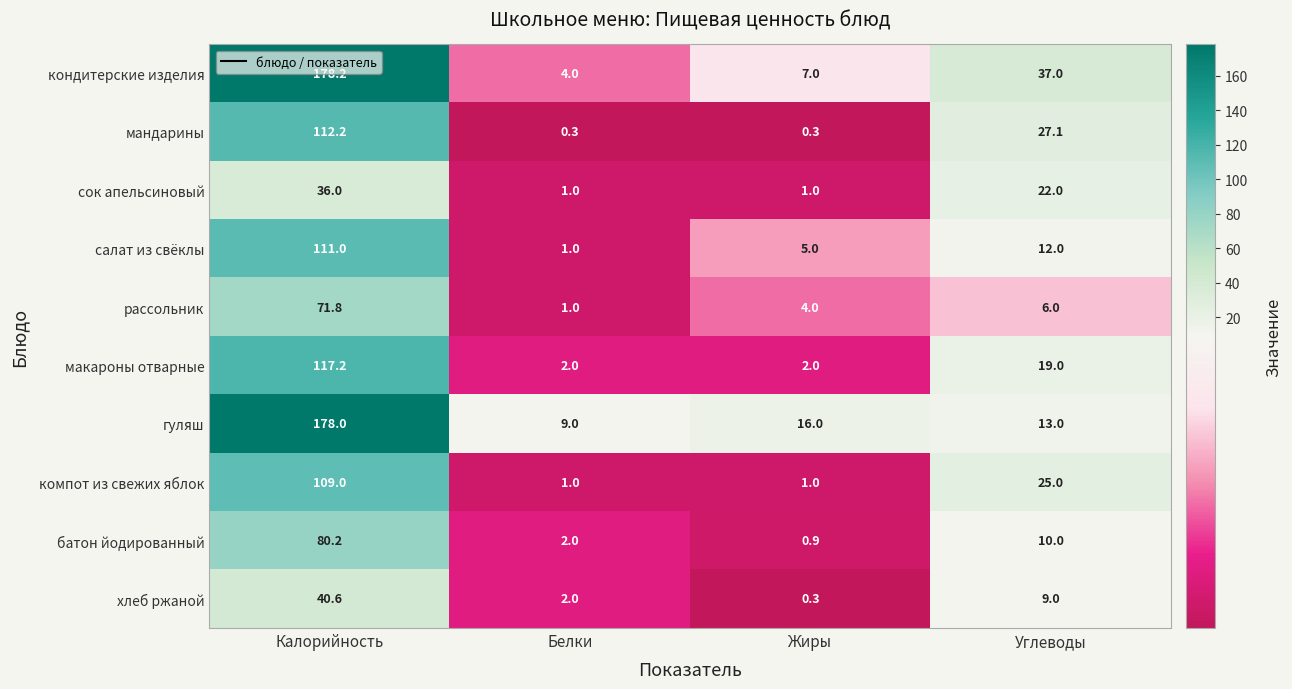

What is the difference between the maximum and minimum values in the салат из свёклы series?

110.0